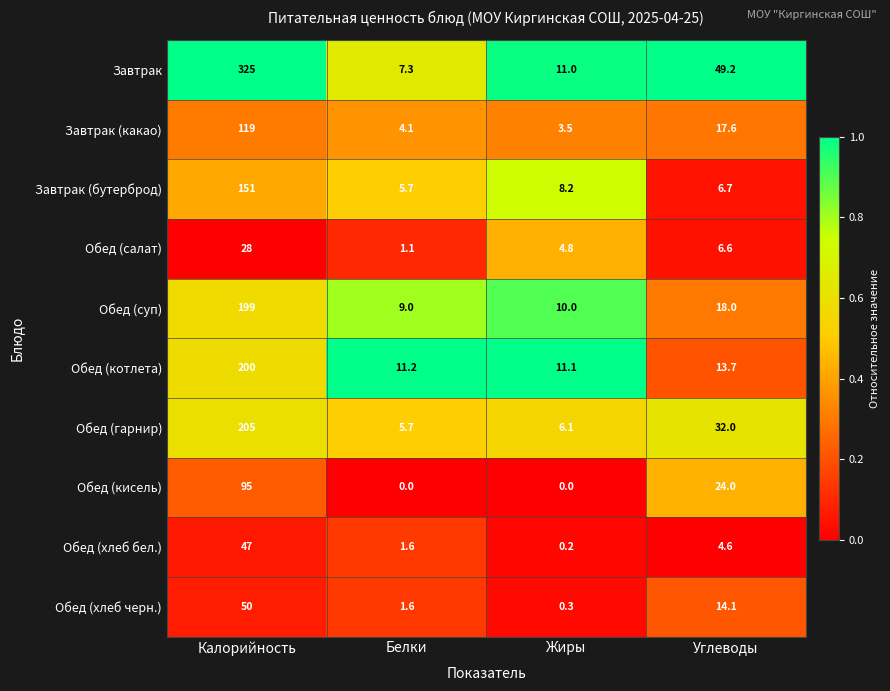

Which series changed the most between Калорийность and Углеводы?

Завтрак